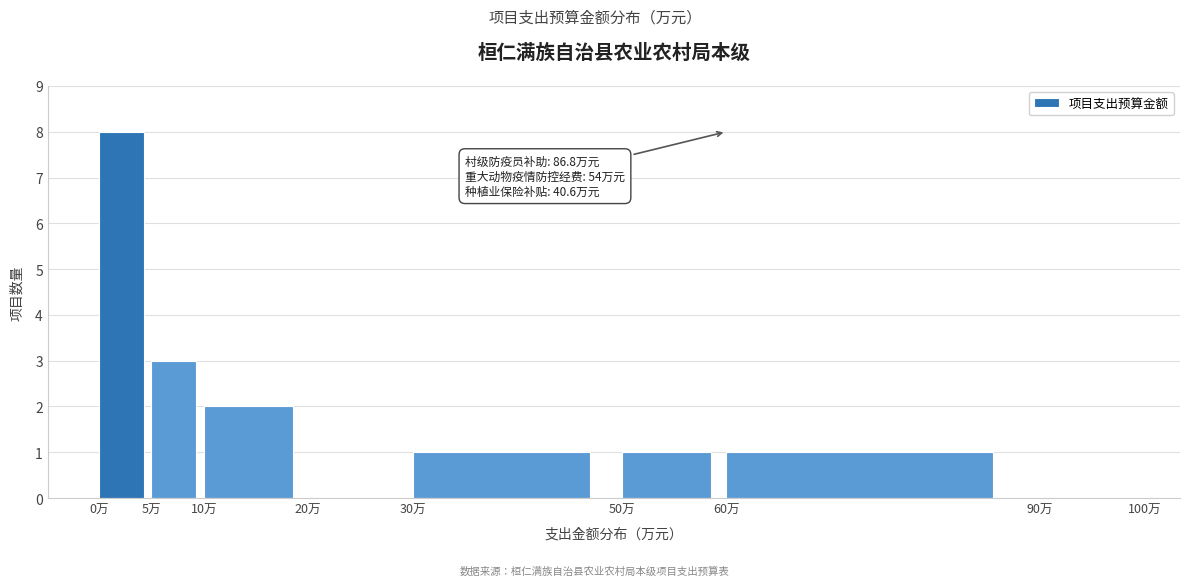

Which range on the x-axis has the tallest bar?

0 to 5